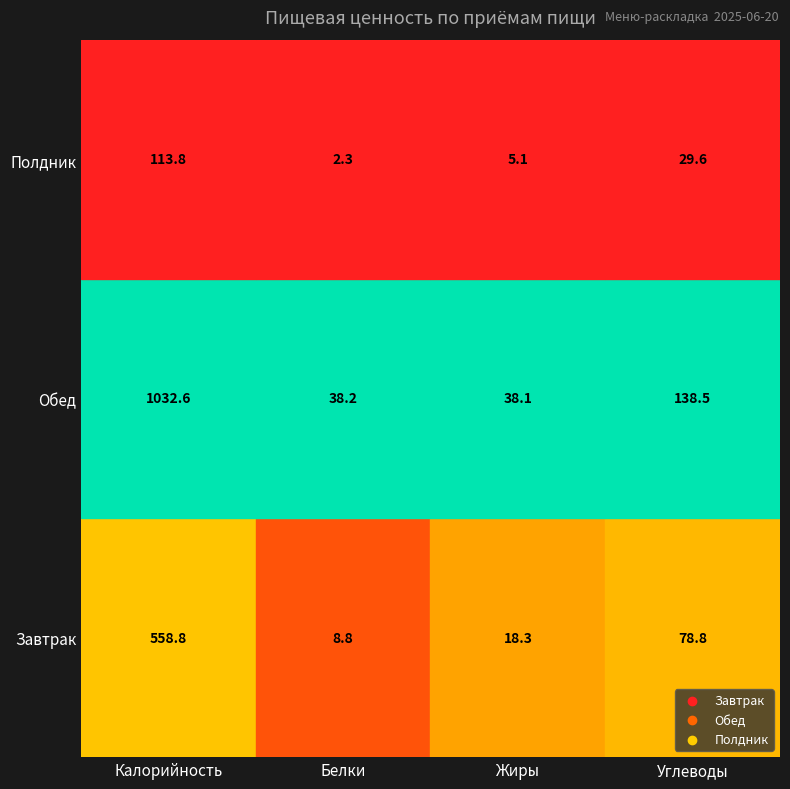

Where is Завтрак nearest to the value 283?

Углеводы